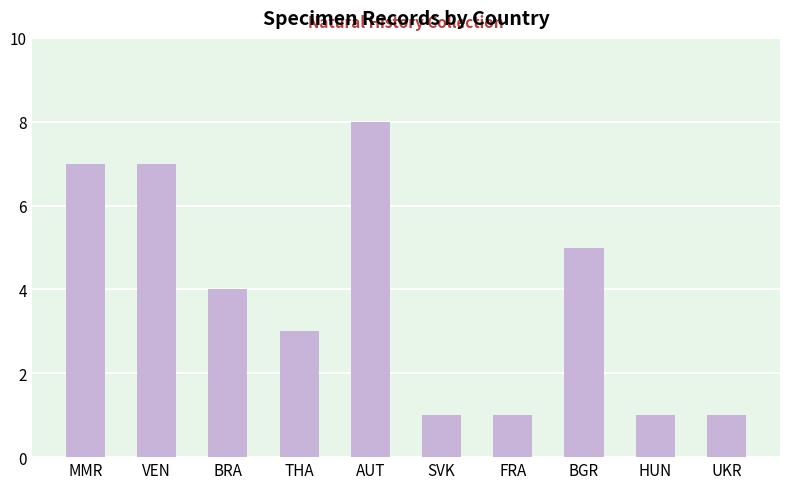

The value at MMR is 12. True or false?

False